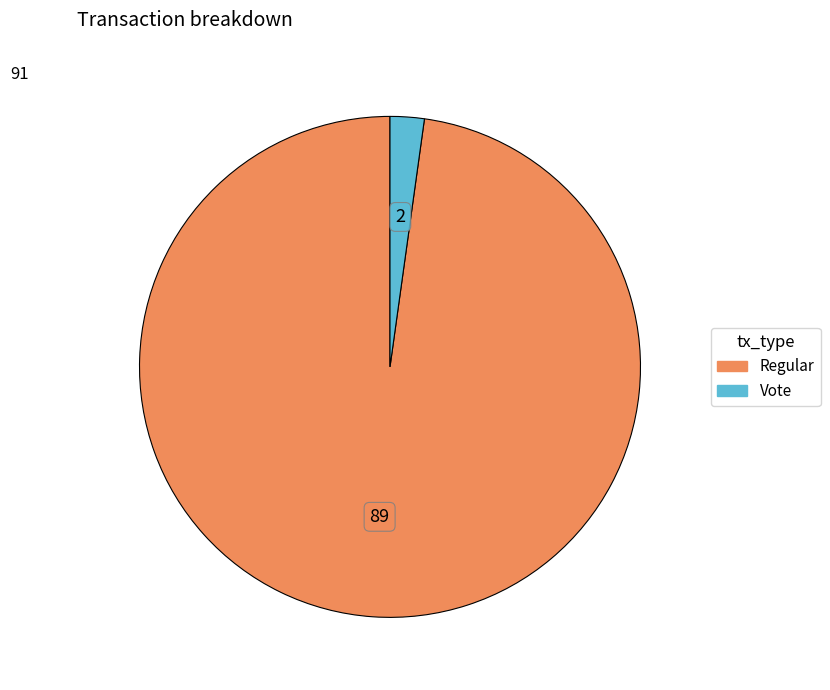

Combined, do Vote and Regular account for over 50%?

Yes